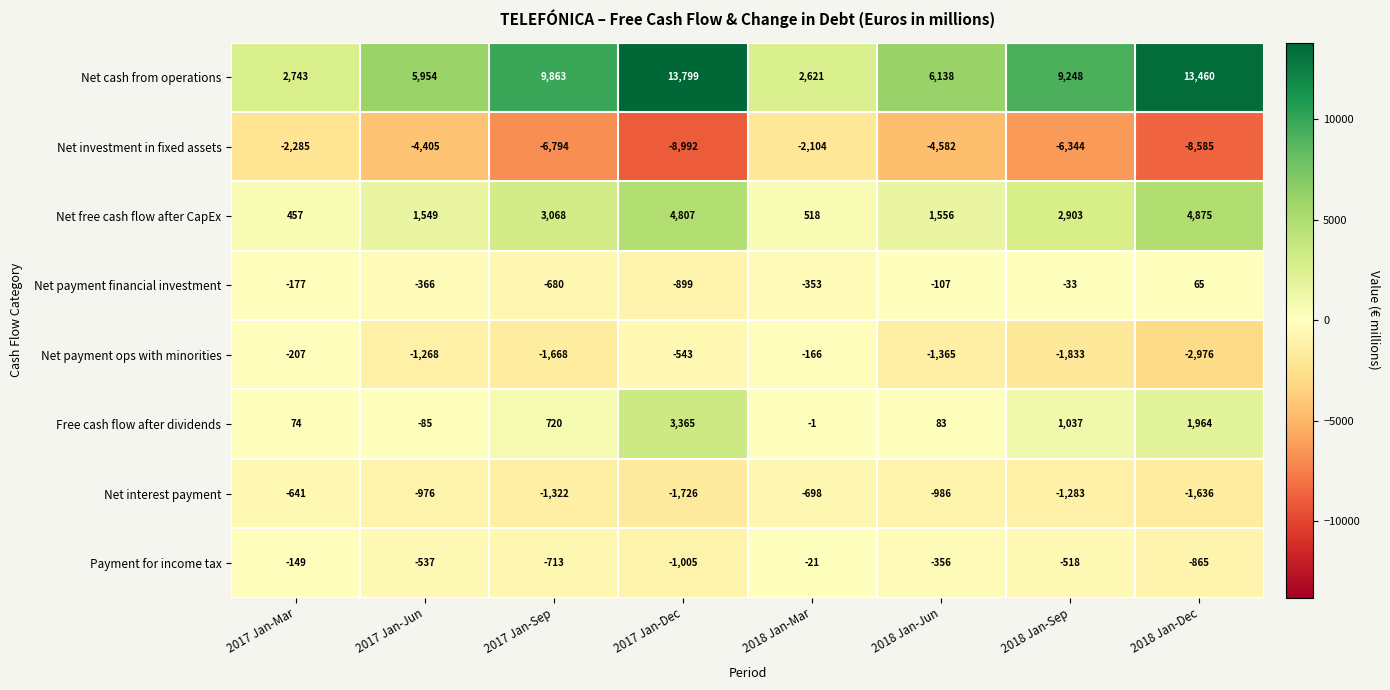

What is the sum of the Net free cash flow after CapEx values at 2018 Jan-Sep and 2018 Jan-Mar?

3421